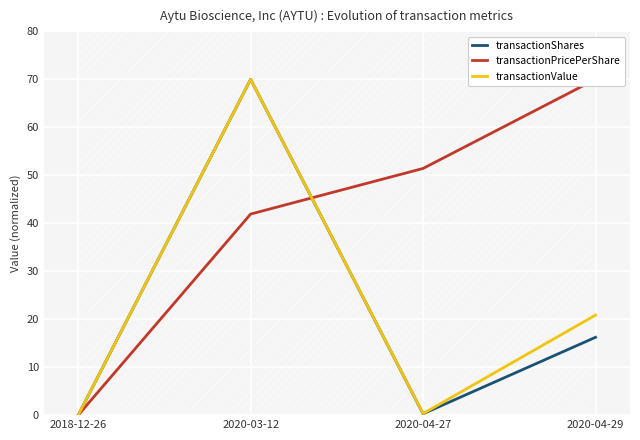

Between which two adjacent categories do transactionPricePerShare and transactionValue first intersect?

2020-03-12 and 2020-04-27